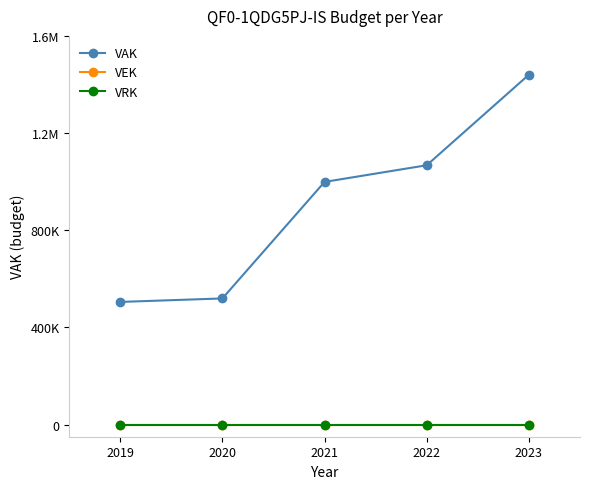

Rank the series at 2021 from lowest to highest value.

VEK, VRK, VAK